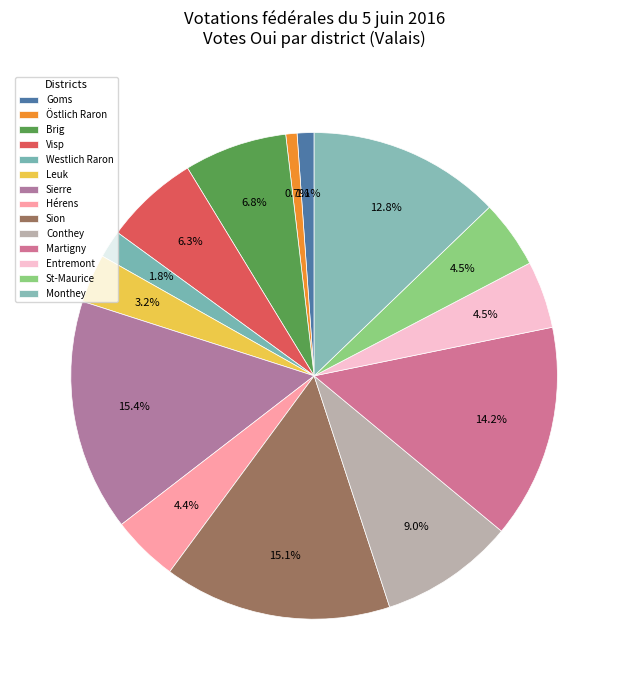

How many slices are in this pie chart?

14